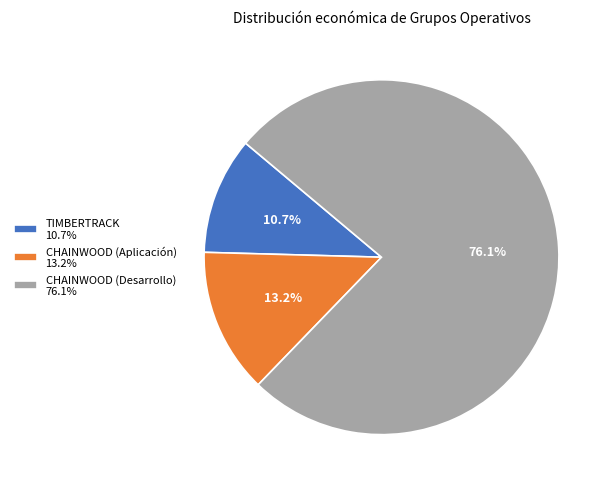

To the nearest percent, what portion does CHAINWOOD (Desarrollo) represent?

76%